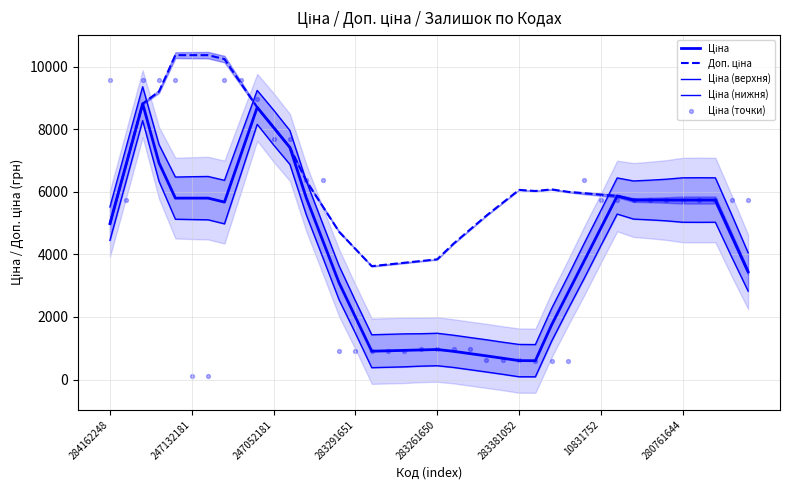

What is the total value across all series at 39?

19505.3